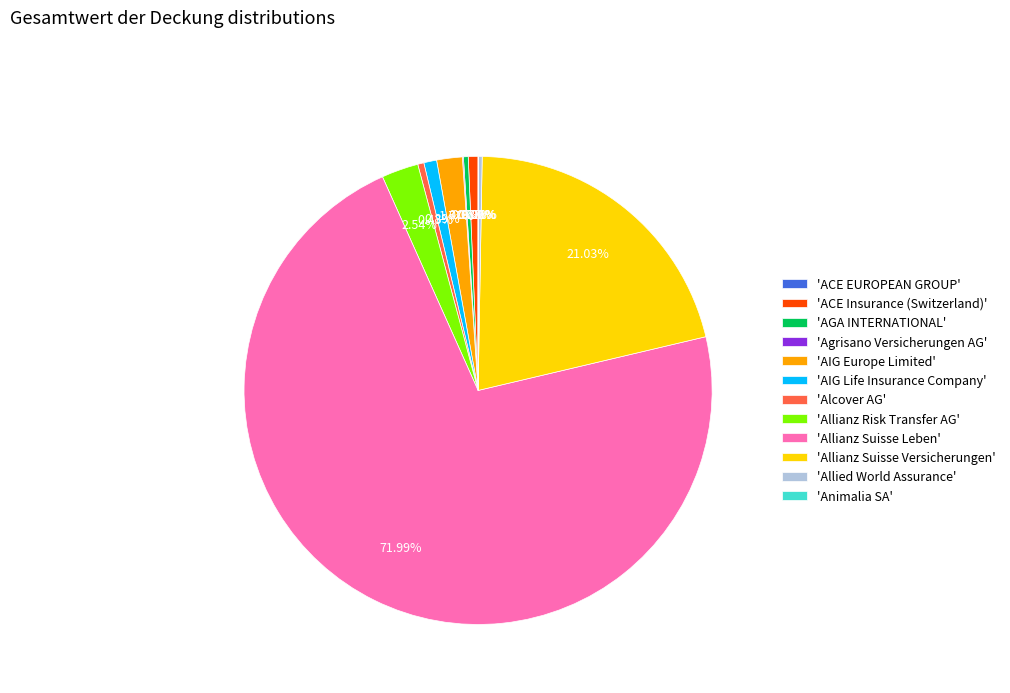

Between 'Alcover AG' and 'AIG Europe Limited', which is larger?

'AIG Europe Limited'